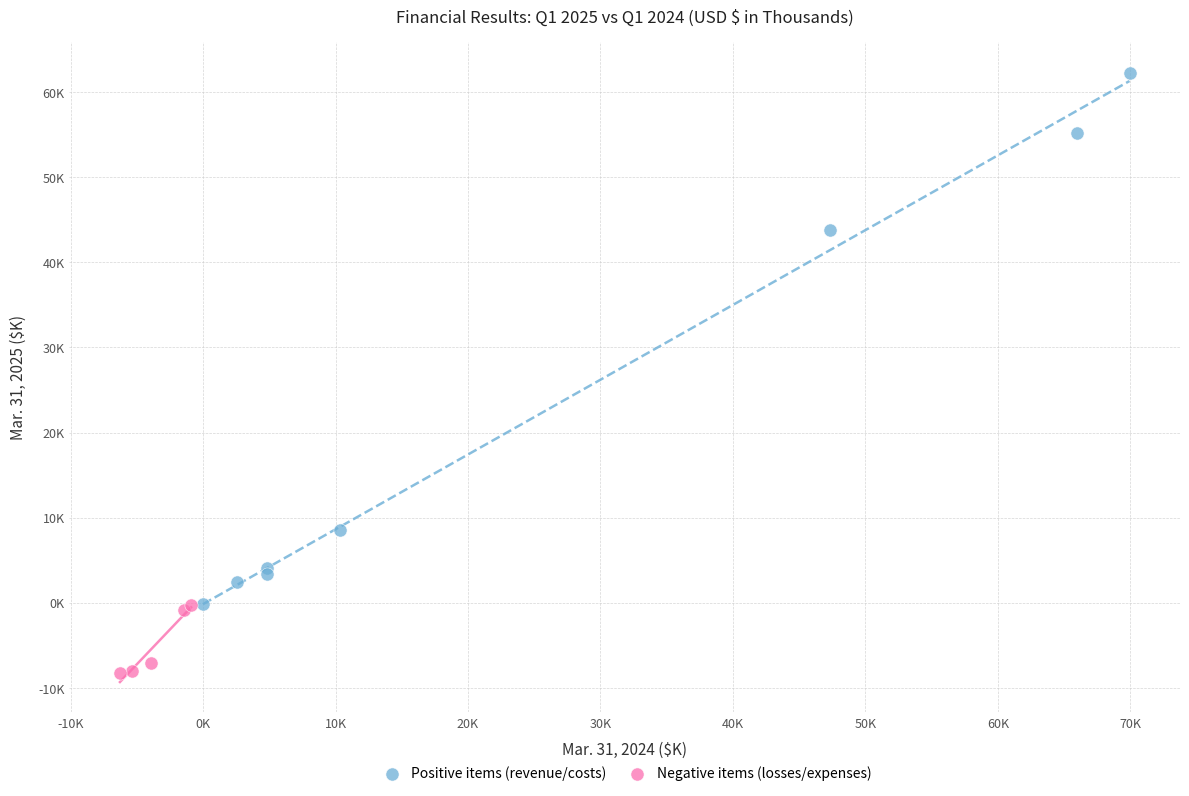

Which series has the widest spread of Y values?

Positive items (revenue/costs)